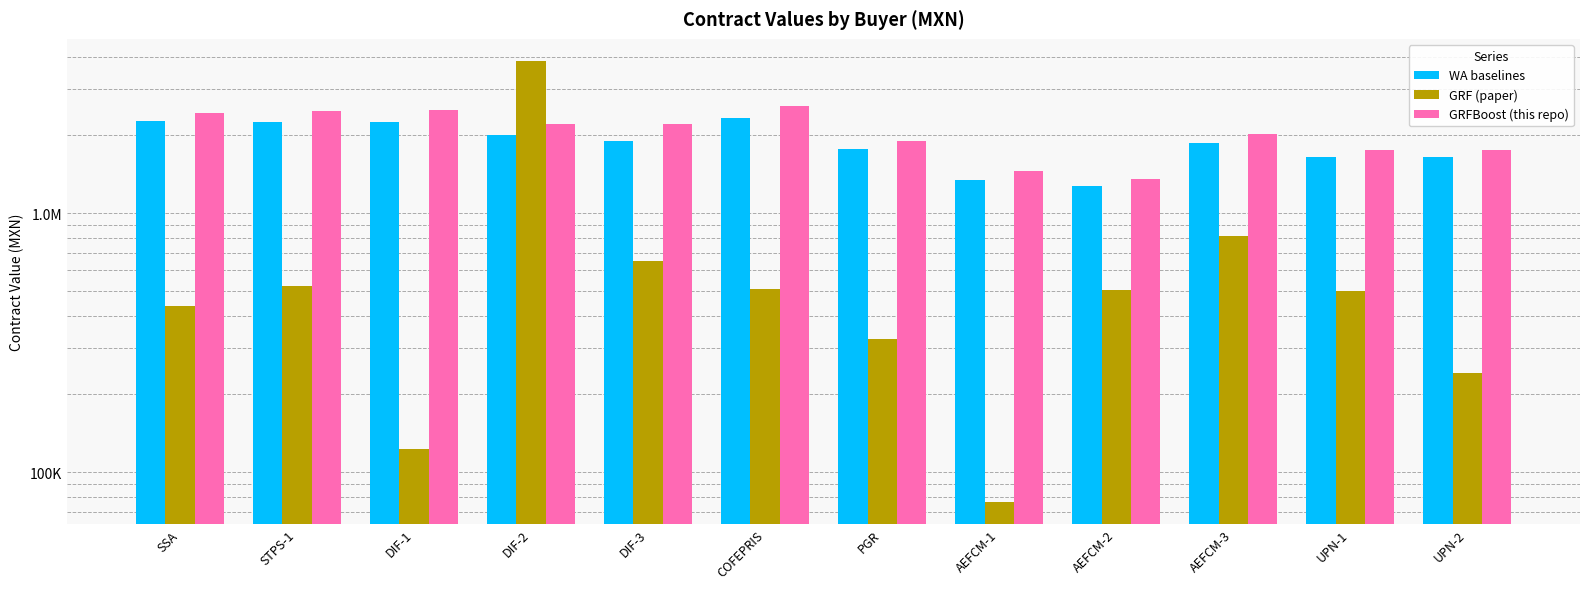

Which label corresponds to the smallest value in the chart?

AEFCM-1